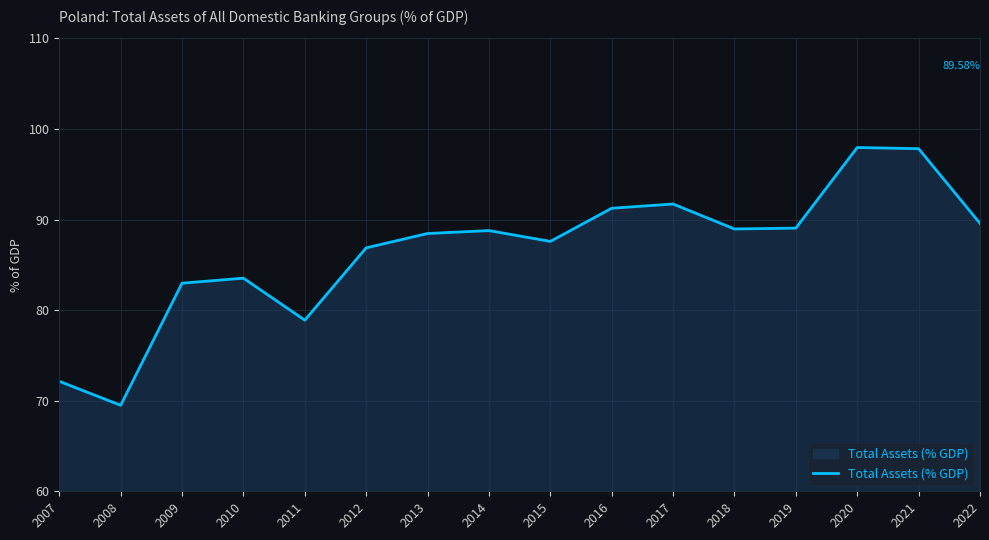

What is the ratio of the value at 2010 to the value at 2022?

0.9